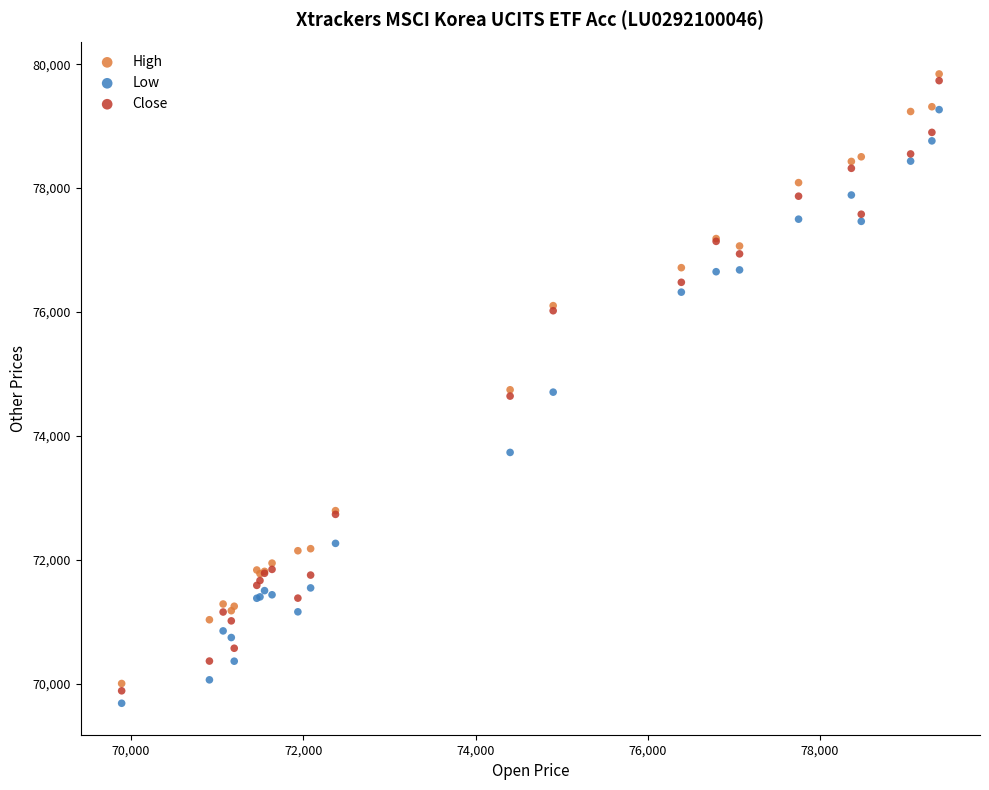

Which series contains the highest Y value?

High